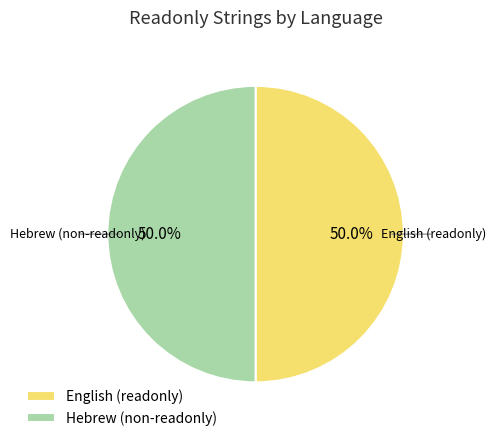

Approximately how many times larger is the value at Hebrew (non-readonly) compared to English (readonly)?

1.0